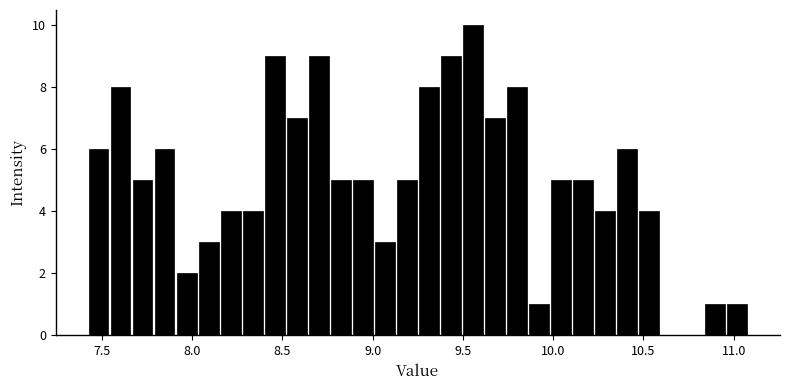

Read against the x-axis, roughly where is the centre of the tallest bar?

9.55